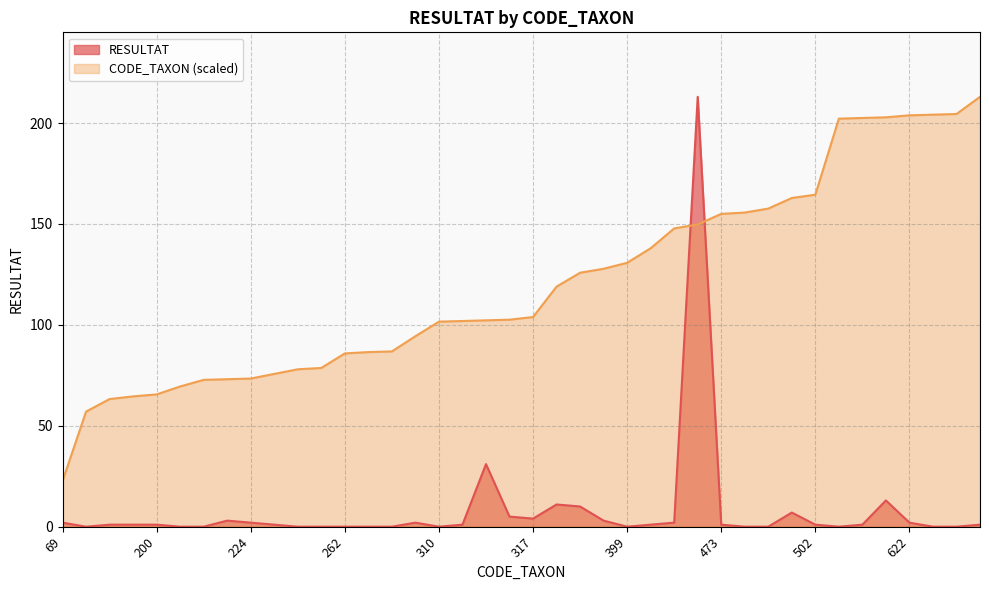

How many lines are shown in the chart?

2